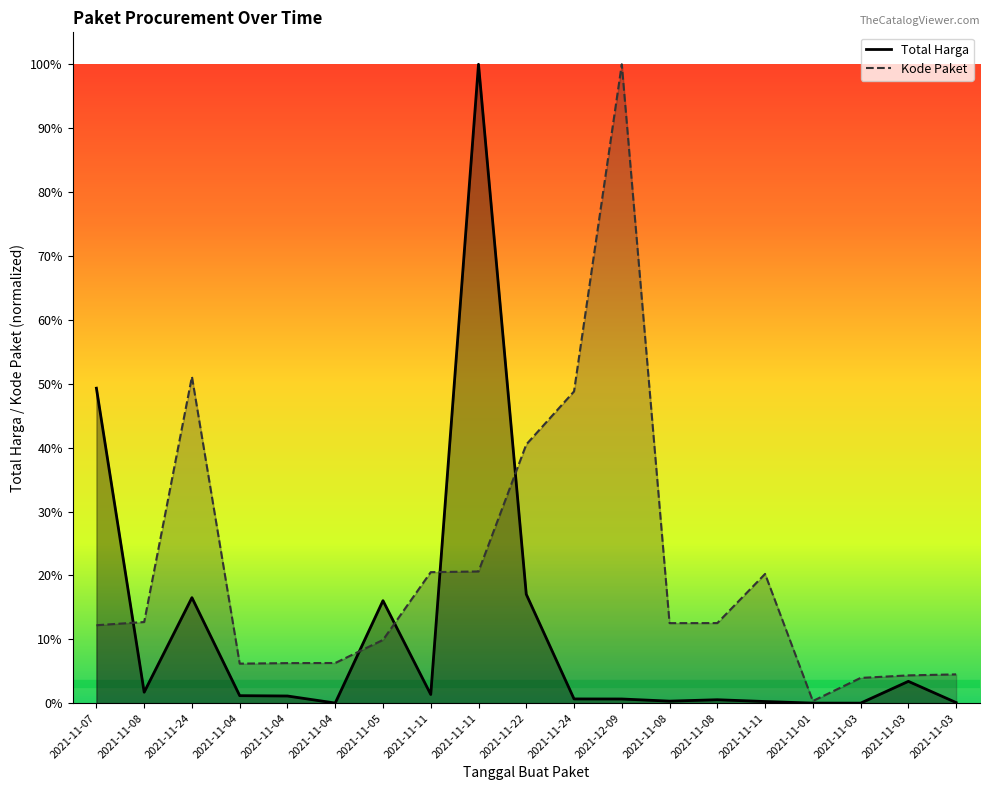

Rank the series at 2021-11-11 from highest to lowest value.

Kode Paket, Total Harga